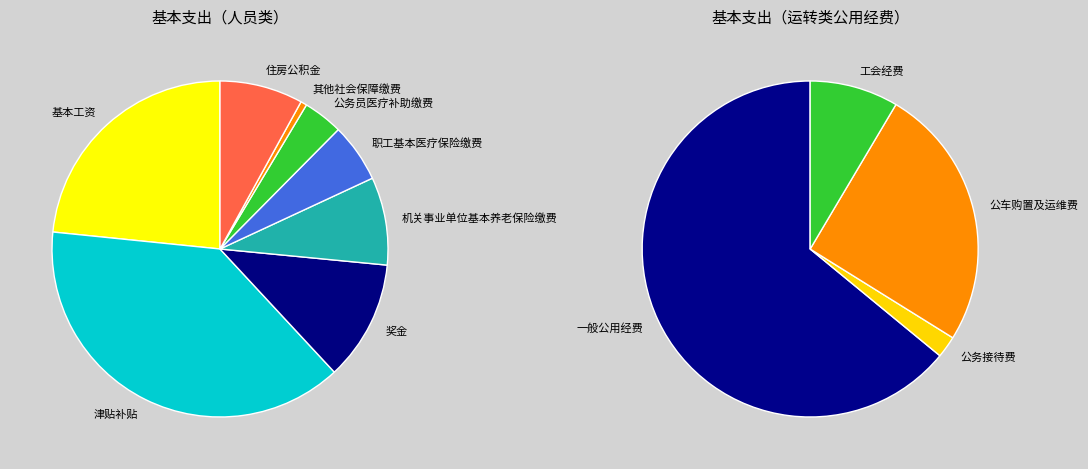

What is the change in value from 其他社会保障缴费 to 住房公积金?

+44.4